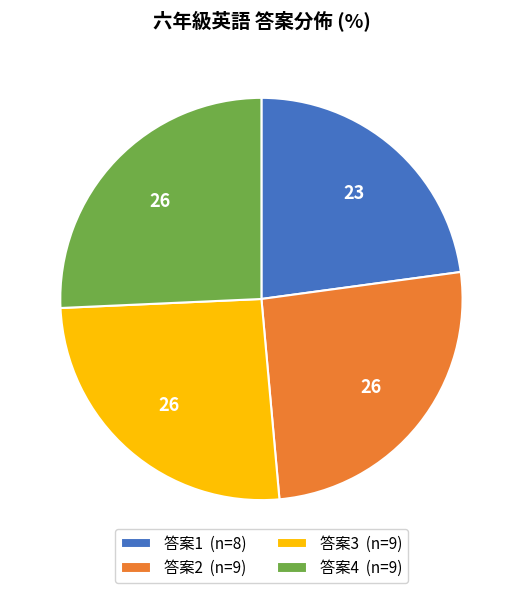

What is the smallest slice in the pie chart?

答案1 (n=8)